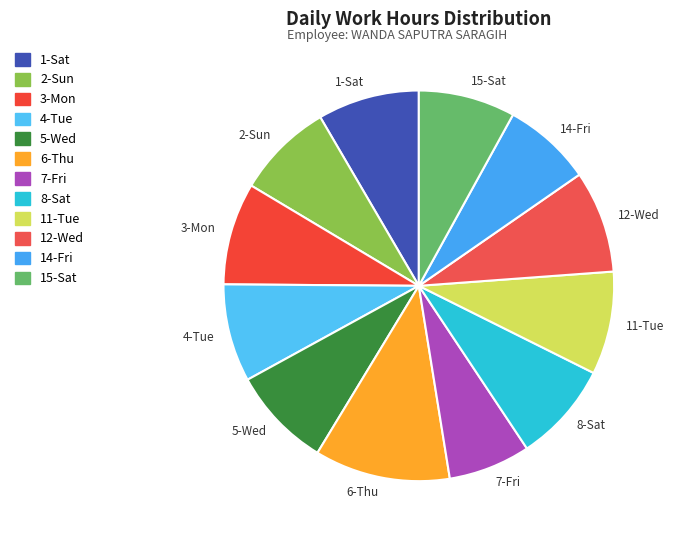

What is the ratio of the value at 6-Thu to the value at 3-Mon?

1.3